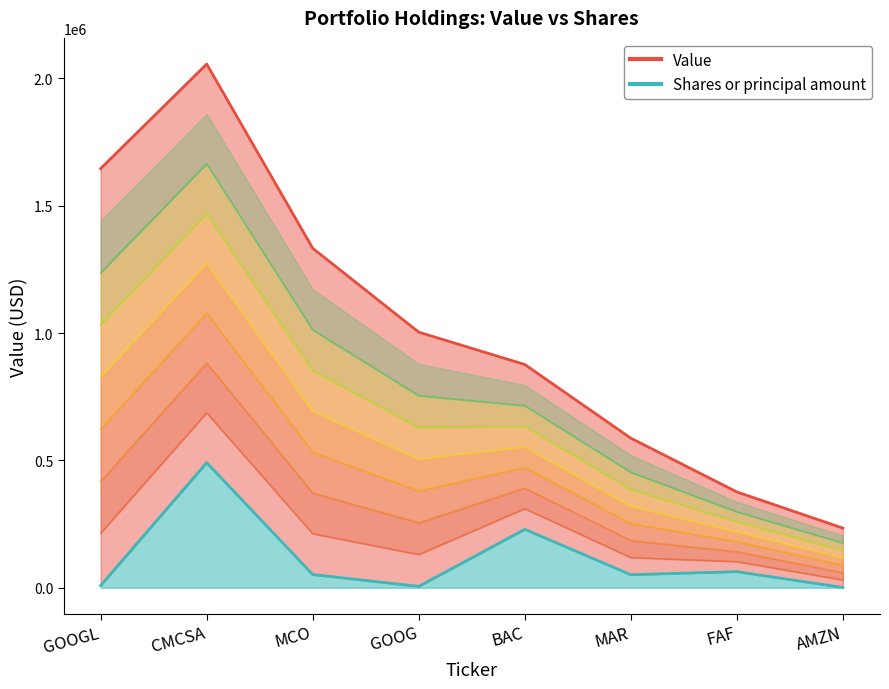

What is the difference between the values at GOOGL and MCO?

42865.0